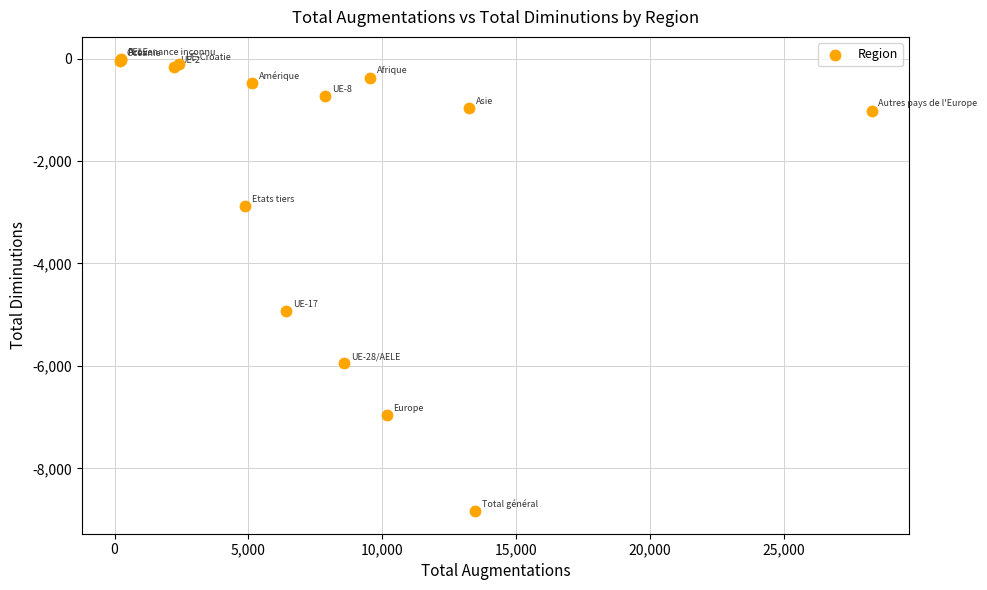

What Y value in the scatter plot is closest to -4426?

-4922